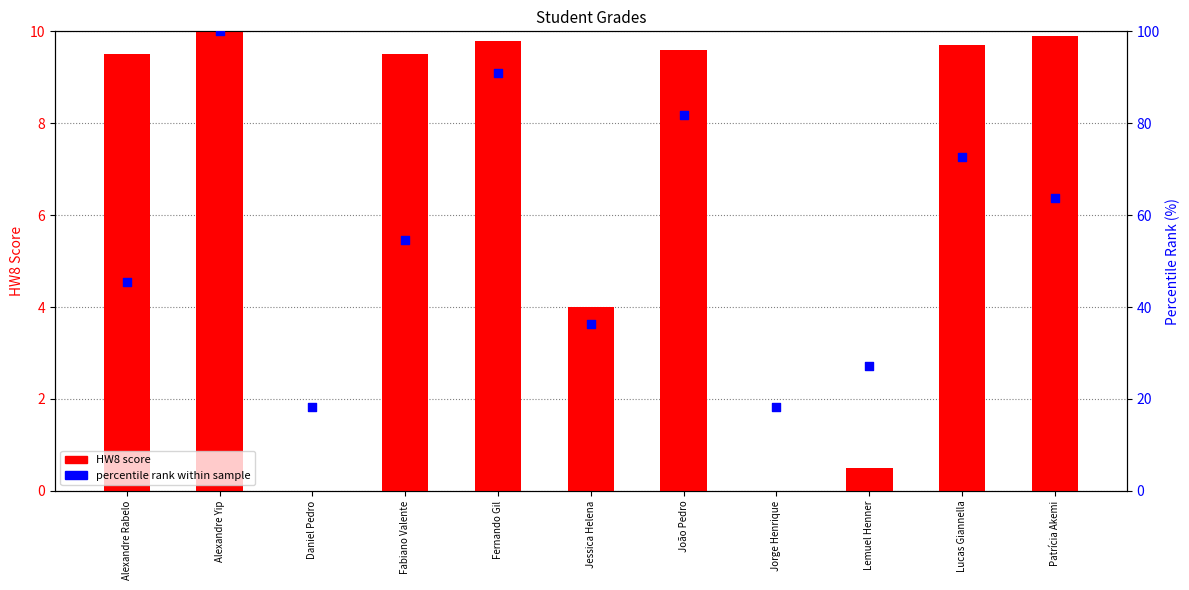

Is the value of percentile rank within sample at Fabiano Valente greater than the value of HW8 score at Jorge Henrique?

Yes